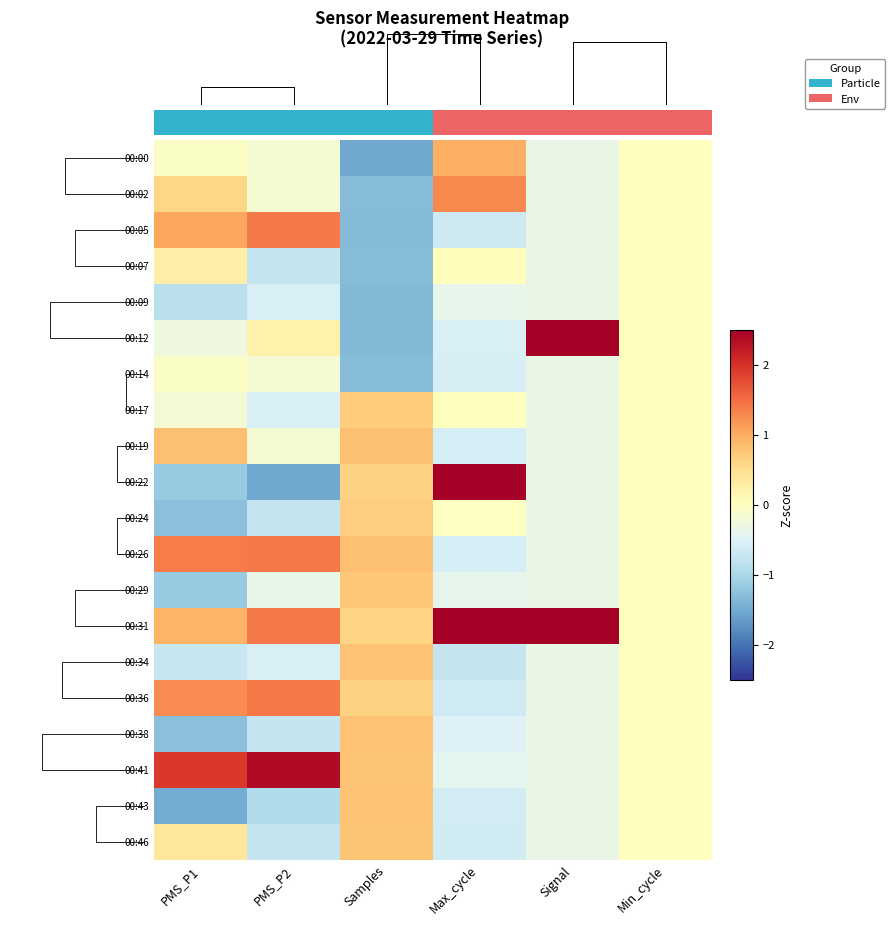

What is the difference between the maximum and minimum values in the 00:00 series?

2.5